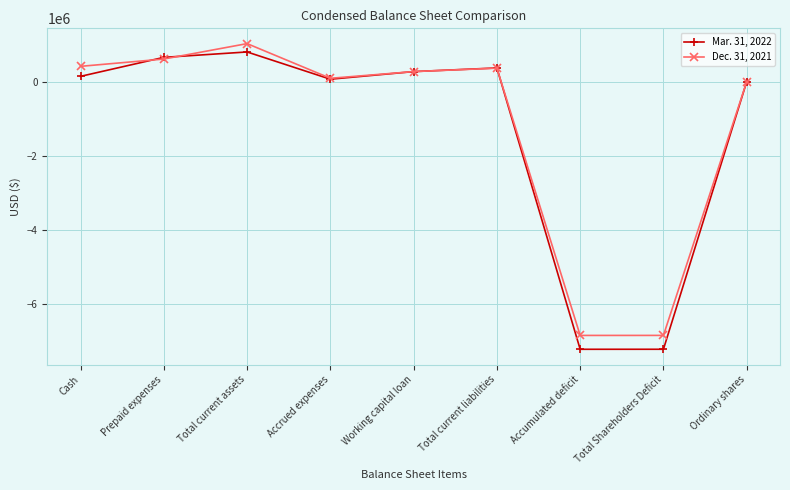

What is the difference between the maximum and minimum values in the Mar. 31, 2022 series?

8033706